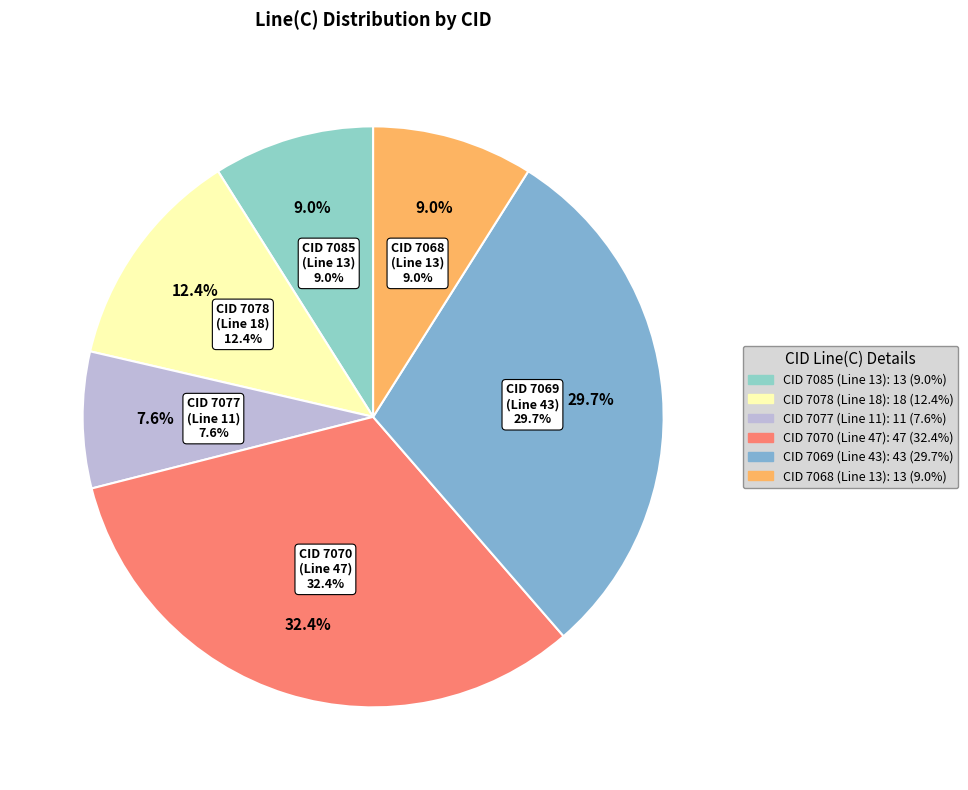

How many slices are in this pie chart?

6